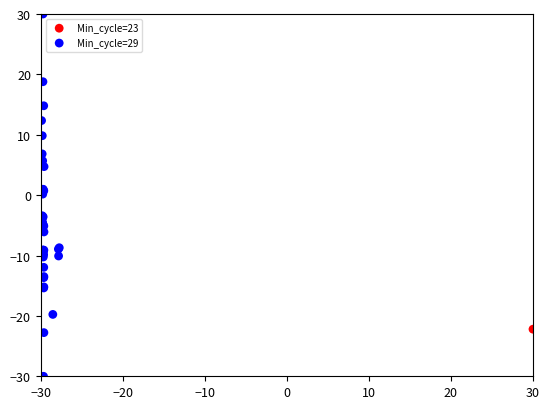

What are all the series names shown in the legend?

Min_cycle=23, Min_cycle=29